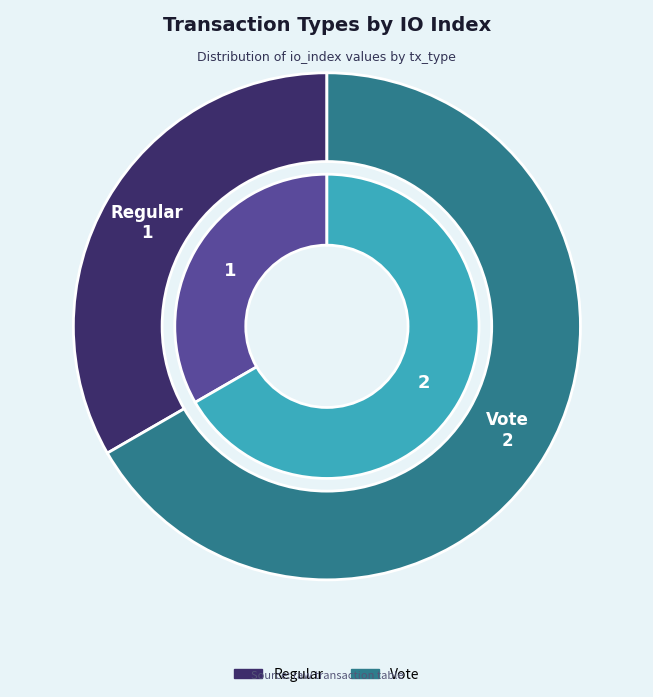

Which slice is the largest?

Vote